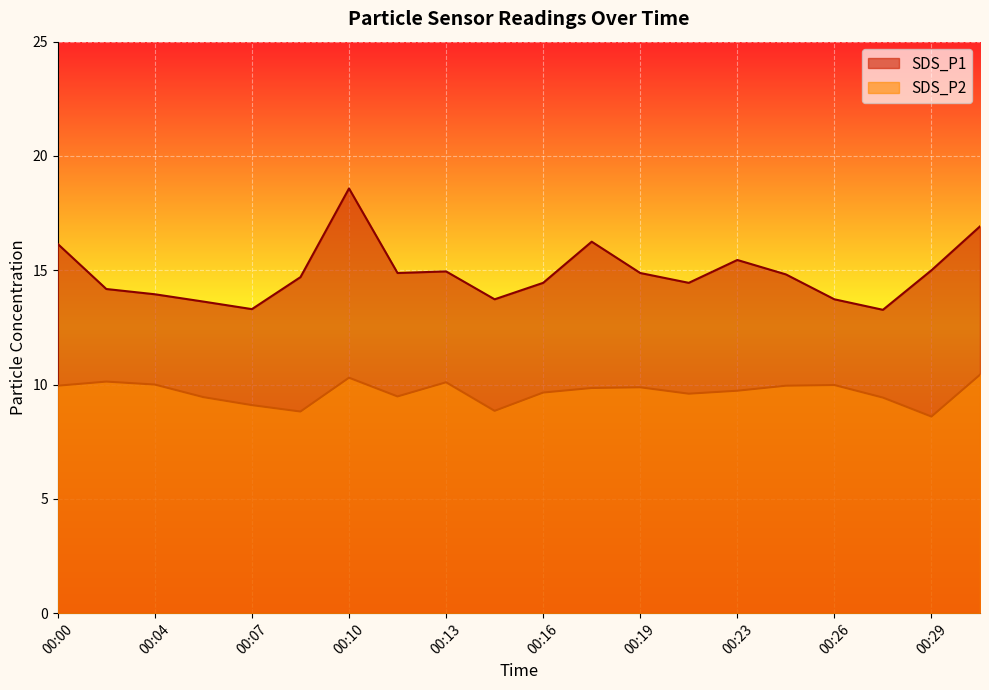

Which series has the largest total across all categories?

SDS_P1